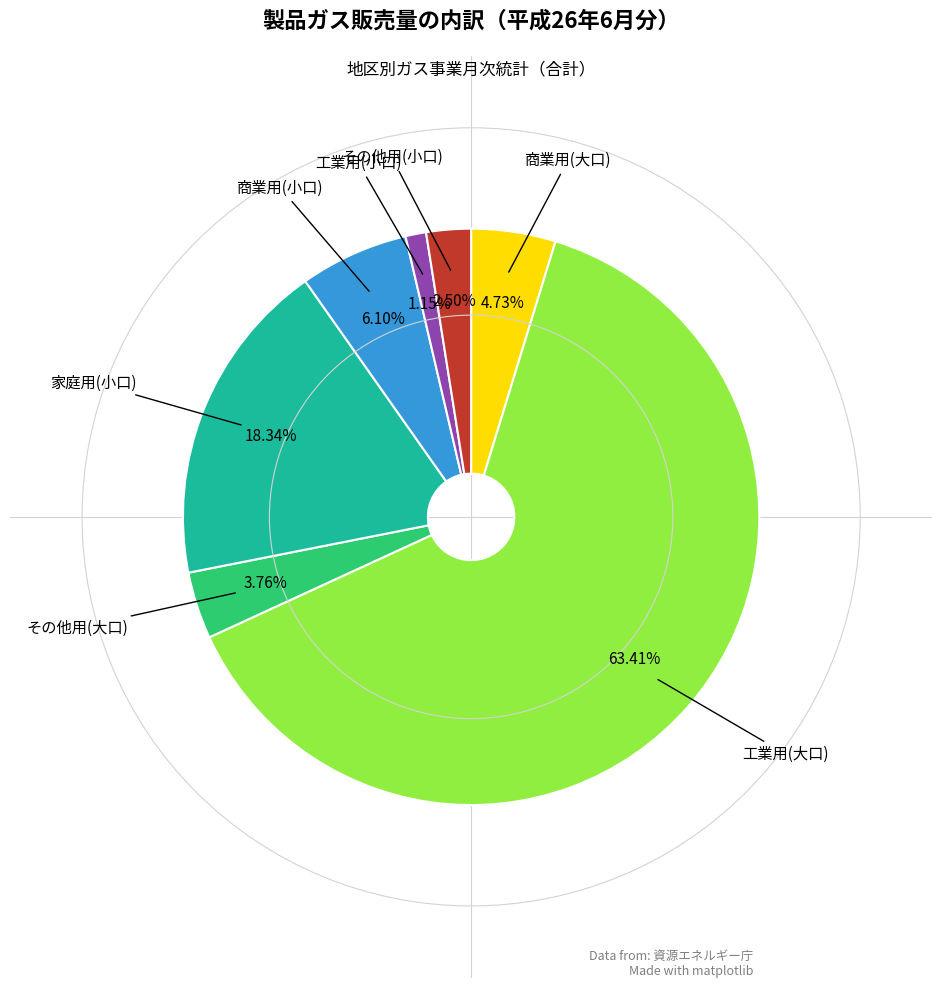

Is there any slice that represents more than half of the pie?

Yes